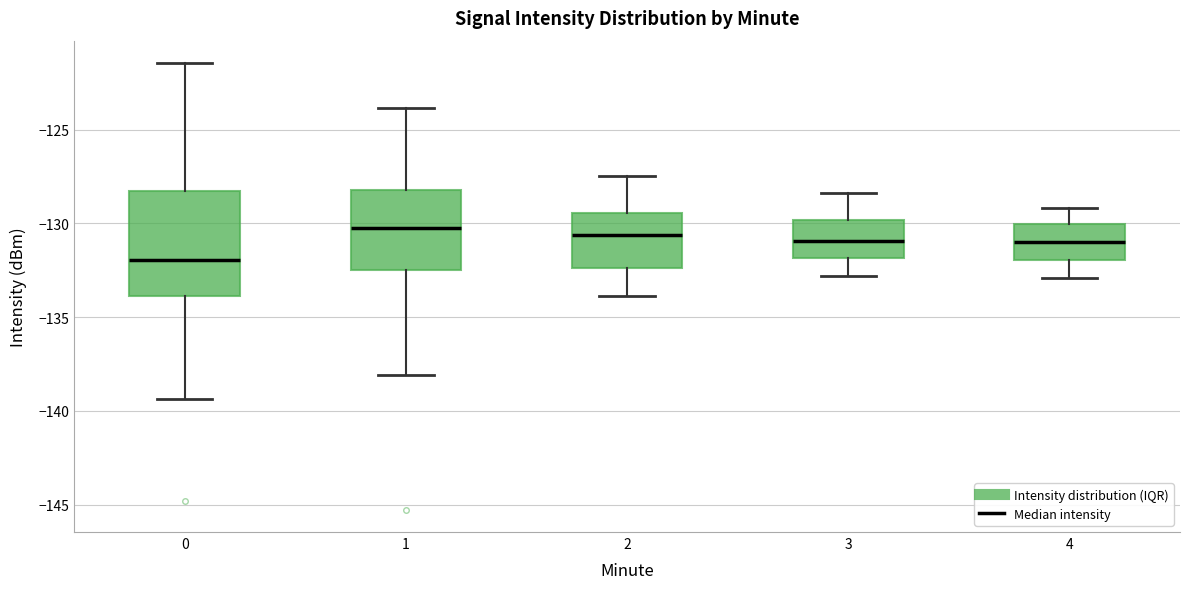

Reading left to right, transcribe this box plot: for each box, give where its median line is, the range the box spans, and where its two whiskers end, as read against the y-axis. The values are not printed on the chart, so give them approximately, as read against the axis.

0: median -132.0, box -134.0 to -128.5, whiskers -139.5 to -121.5
1: median -130.5, box -132.5 to -128.0, whiskers -138.0 to -124.0
2: median -130.5, box -132.5 to -129.5, whiskers -134.0 to -127.5
3: median -131.0, box -132.0 to -130.0, whiskers -133.0 to -128.5
4: median -131.0, box -132.0 to -130.0, whiskers -133.0 to -129.0